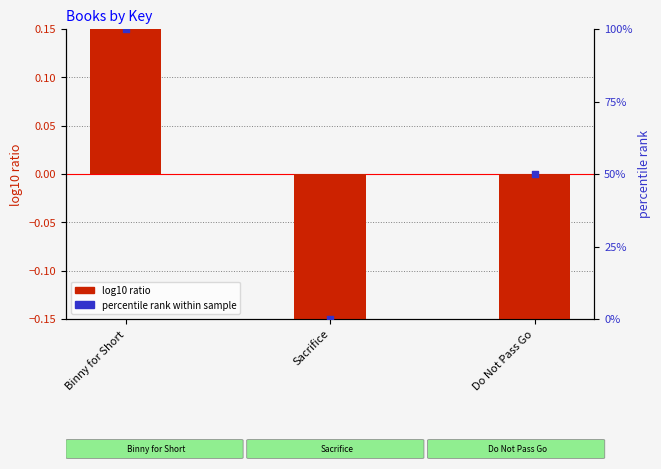

At which category is the sum across all series the highest?

Binny for Short